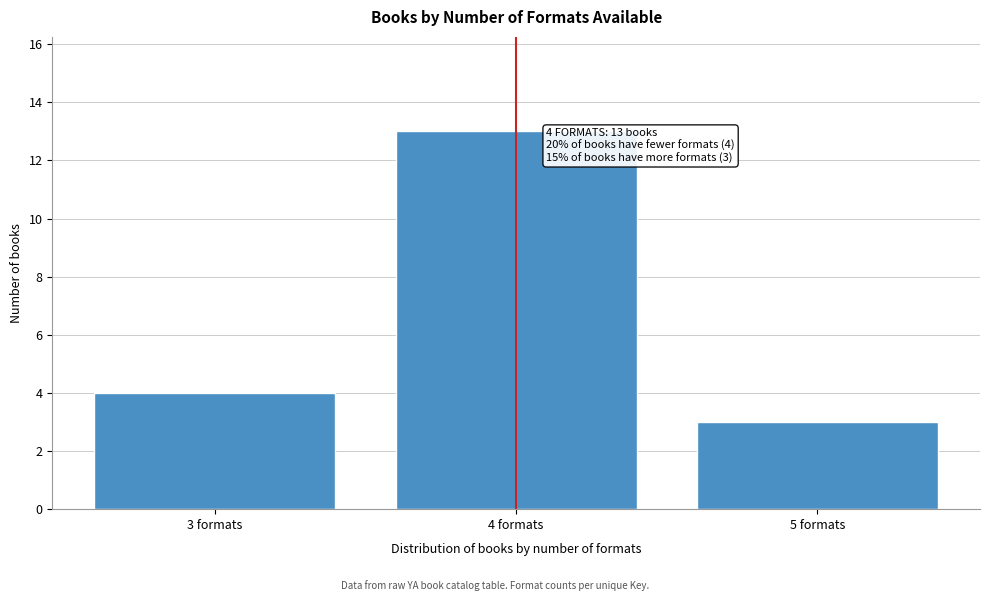

Which range on the x-axis has the tallest bar?

3.5 to 4.5